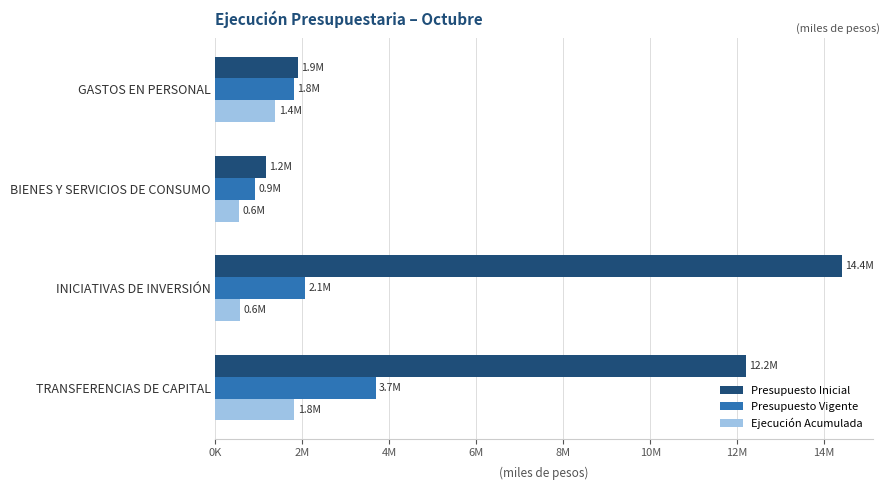

What is the sum of all Presupuesto Inicial values?

29666385